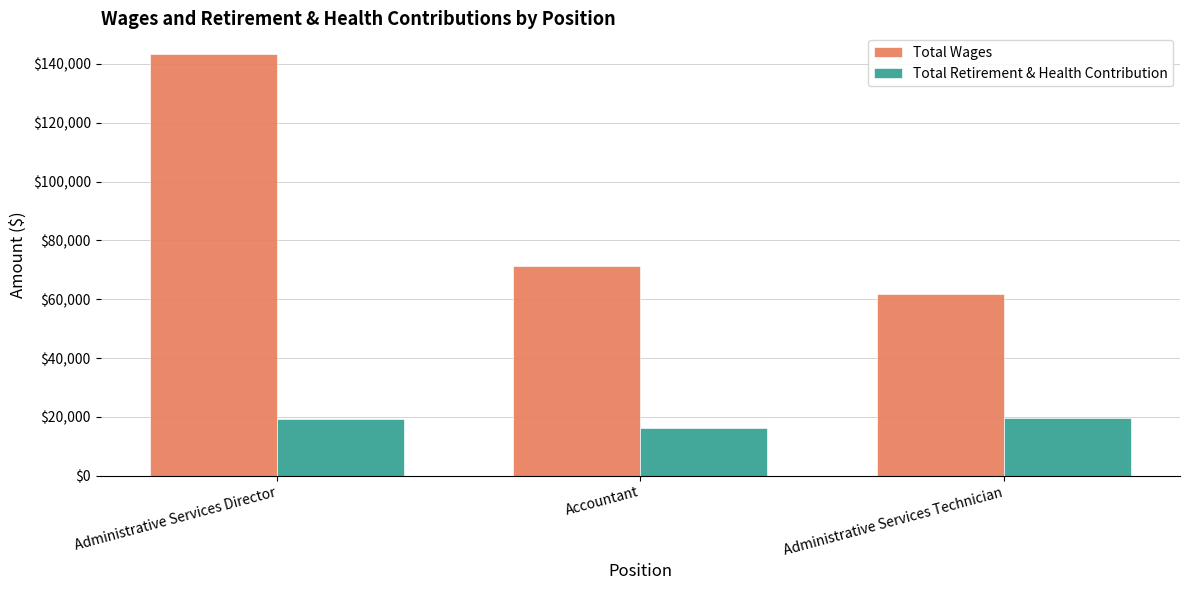

At which category does the chart reach its peak across all series?

Administrative Services Director